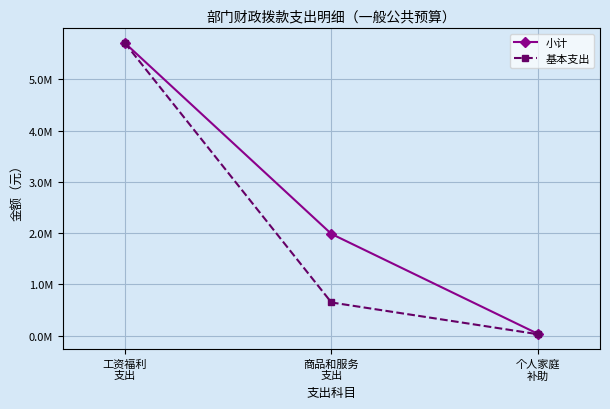

What are all the series names shown in the legend?

小计, 基本支出